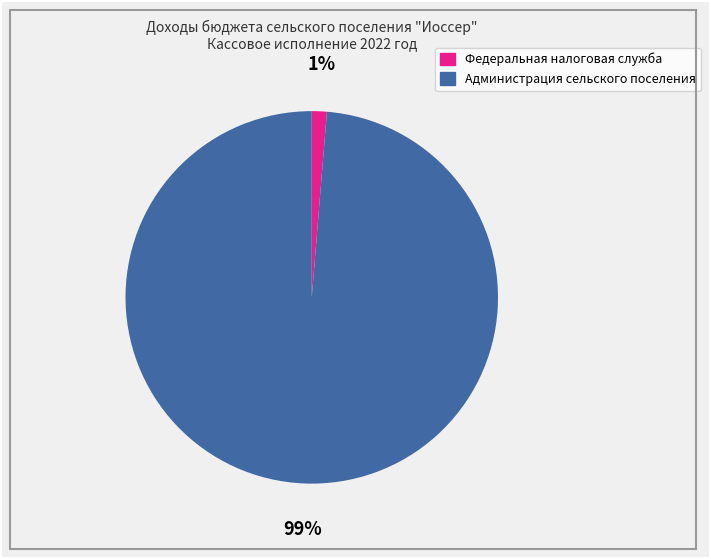

To the nearest percent, what is the combined percentage of Администрация сельского поселения and Федеральная налоговая служба?

100%